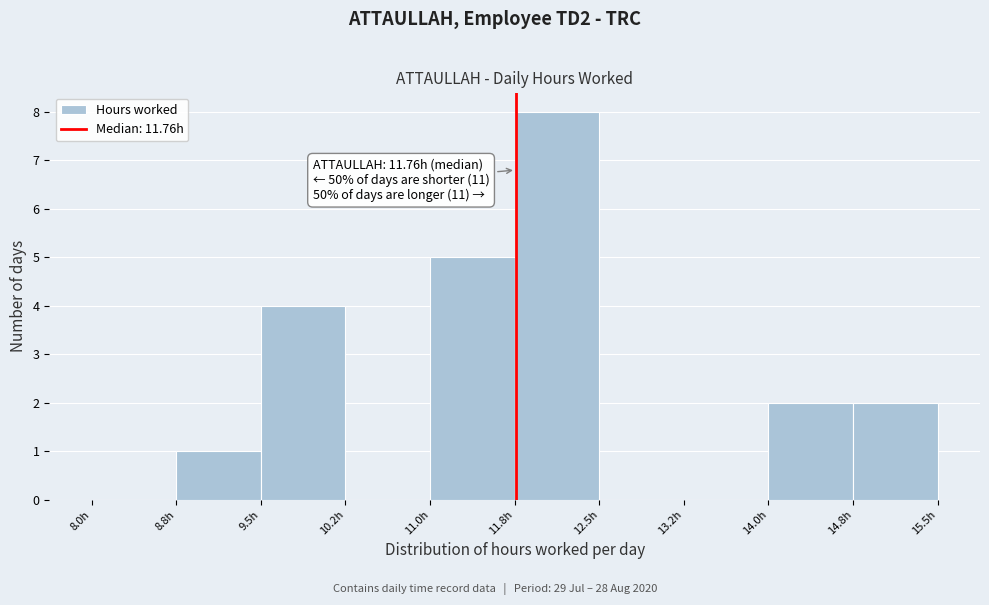

Over which range of the x-axis is the bar tallest?

11.75 to 12.50